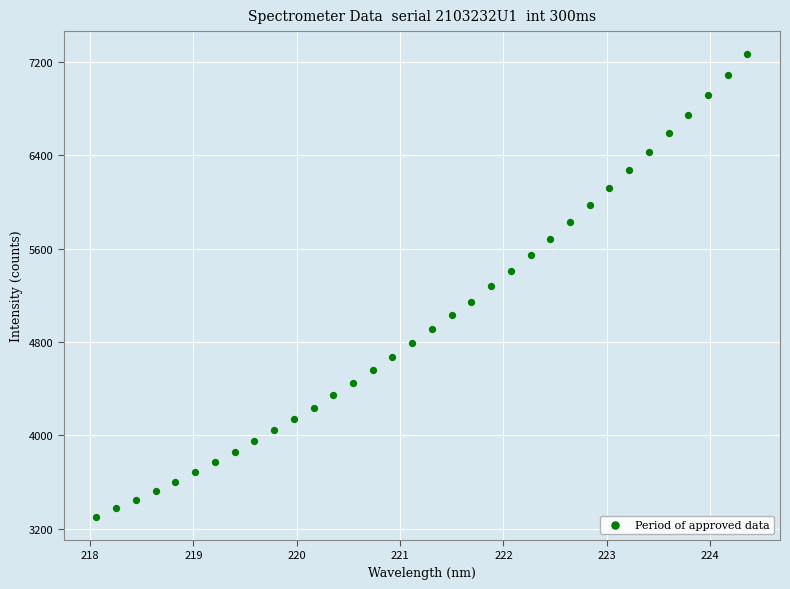

What is the range of X values (max minus min)?

6.3